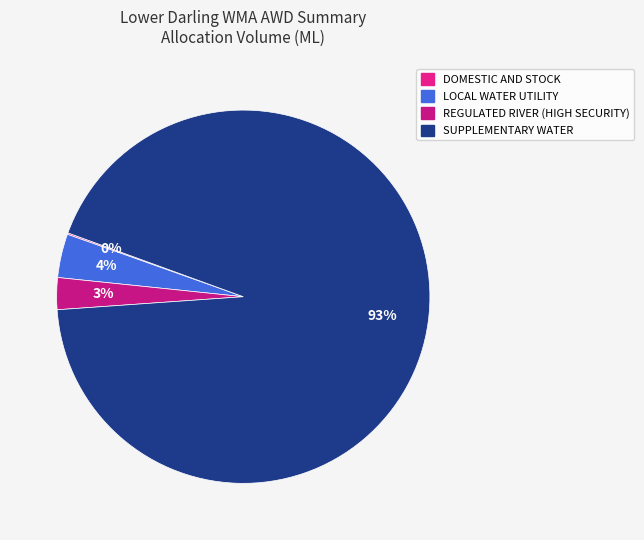

Which has a higher value, SUPPLEMENTARY WATER or REGULATED RIVER (HIGH SECURITY)?

SUPPLEMENTARY WATER